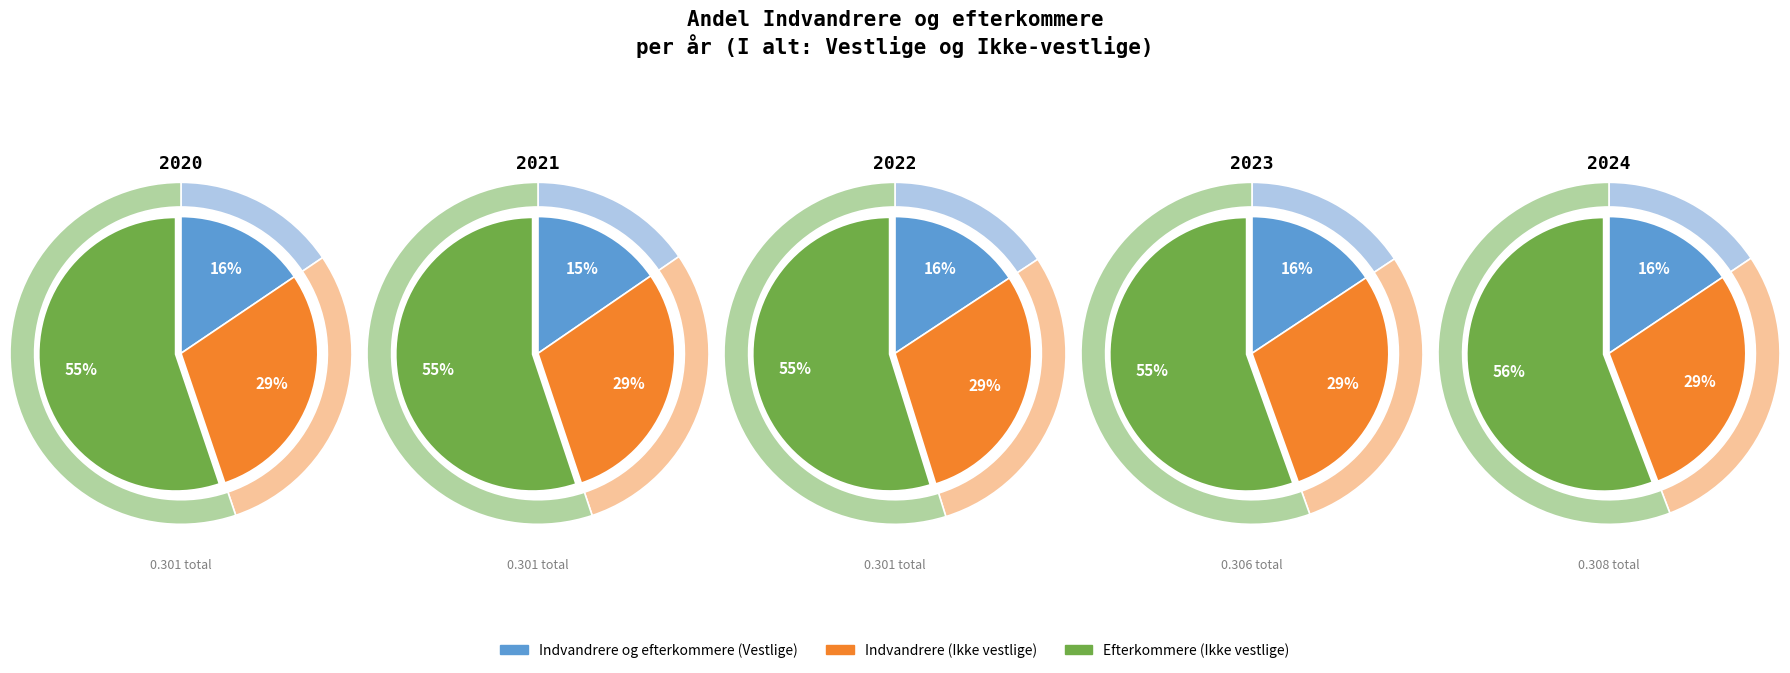

Is the sum of 2024 and 2021 greater than half?

No